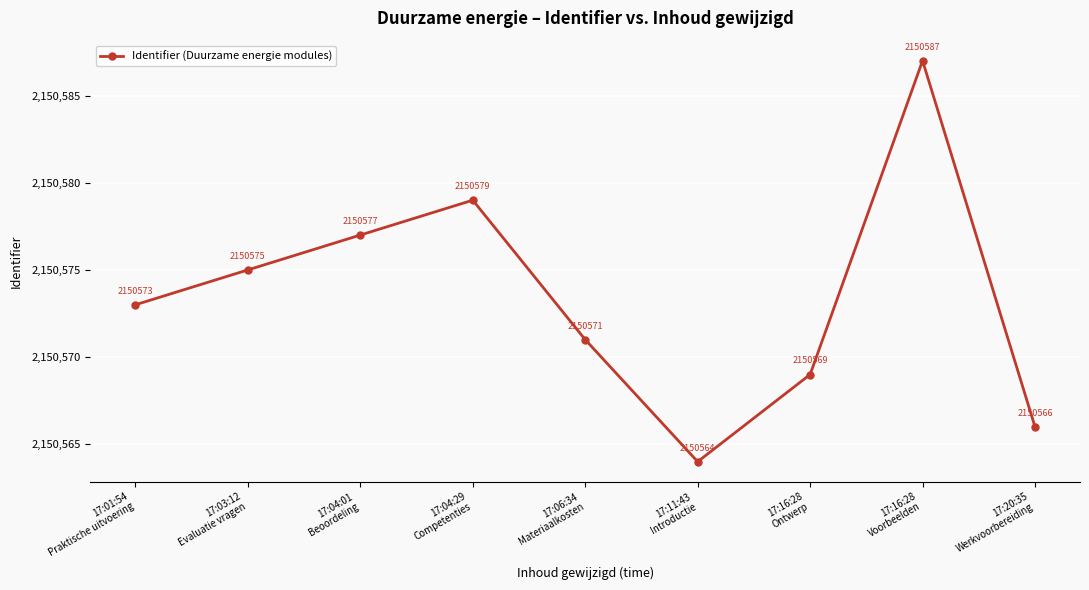

How many interior local valleys (lower than both neighbors) does the data have?

1